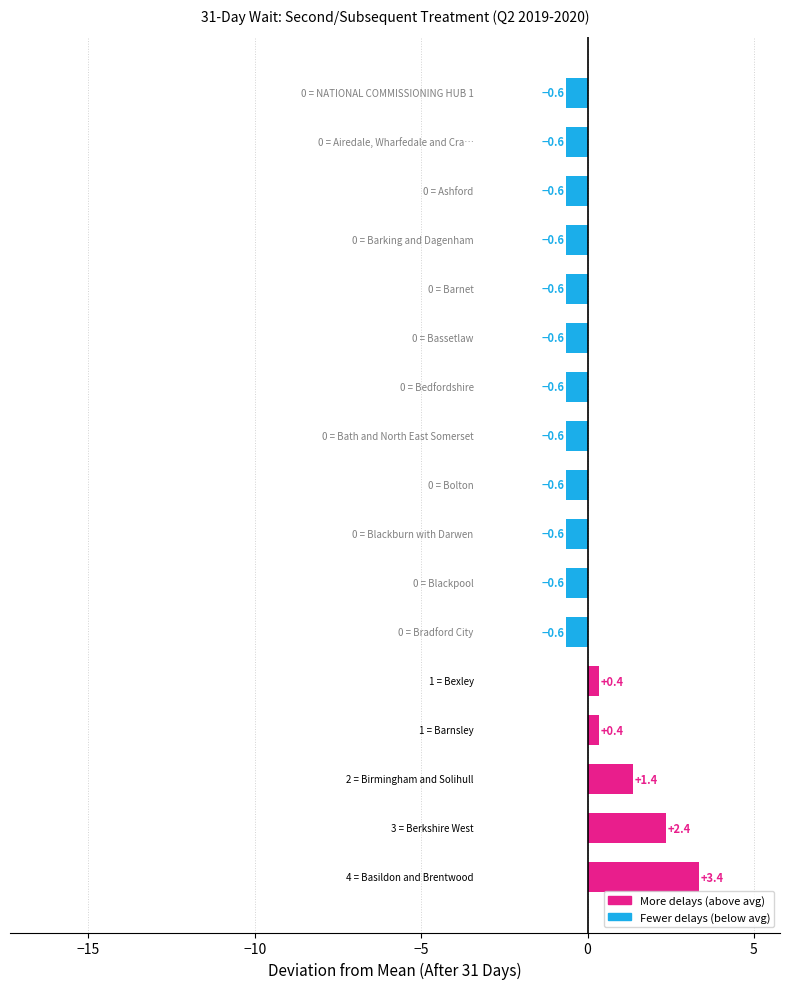

What is the difference between the maximum and minimum values?

4.0